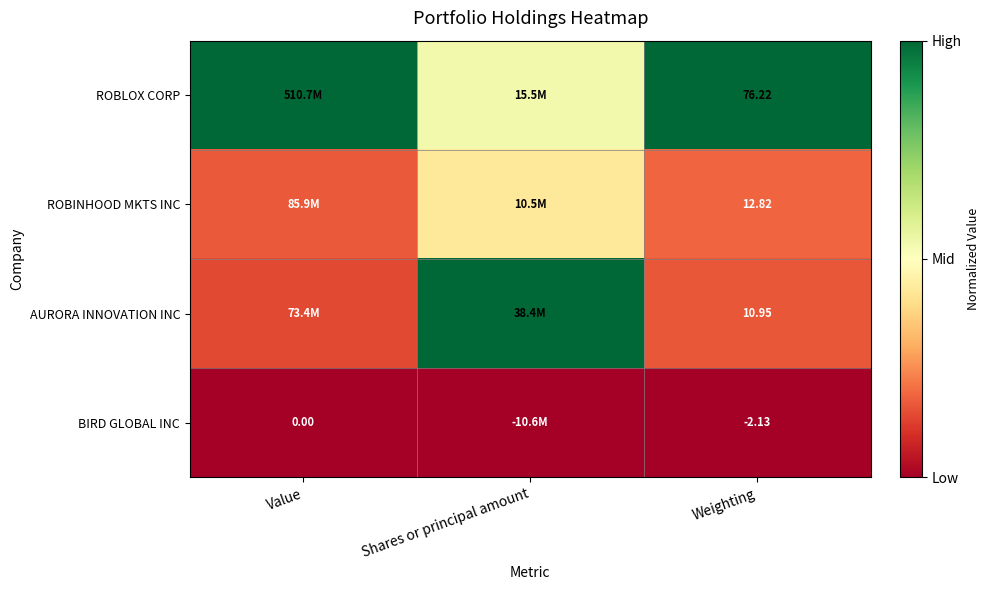

At Weighting, list the series in order from smallest to largest.

BIRD GLOBAL INC, AURORA INNOVATION INC, ROBINHOOD MKTS INC, ROBLOX CORP